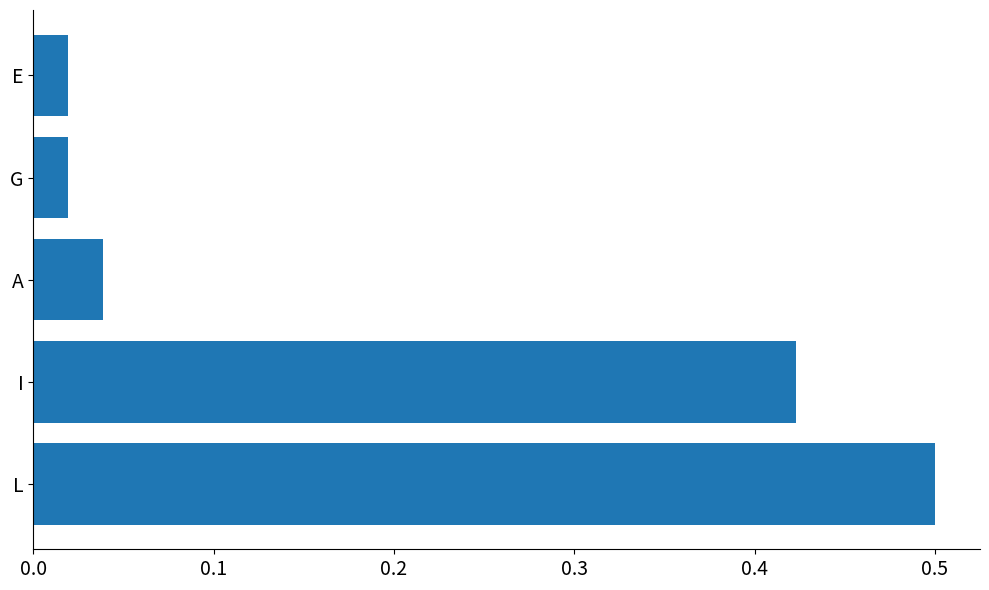

Which has a higher value, L or I?

L